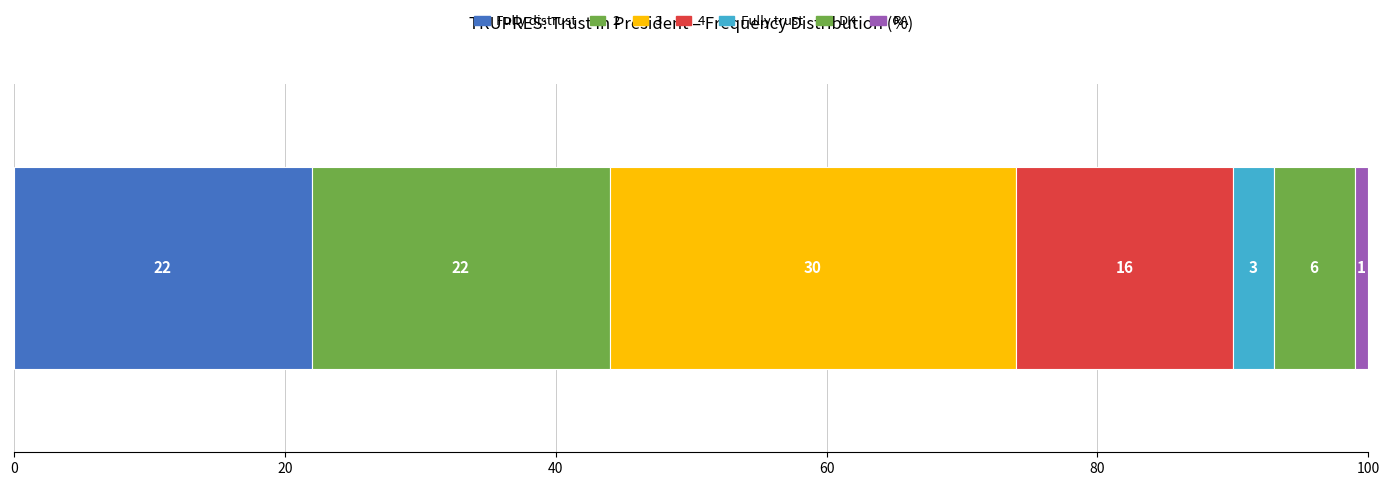

How many series are shown in this chart?

7